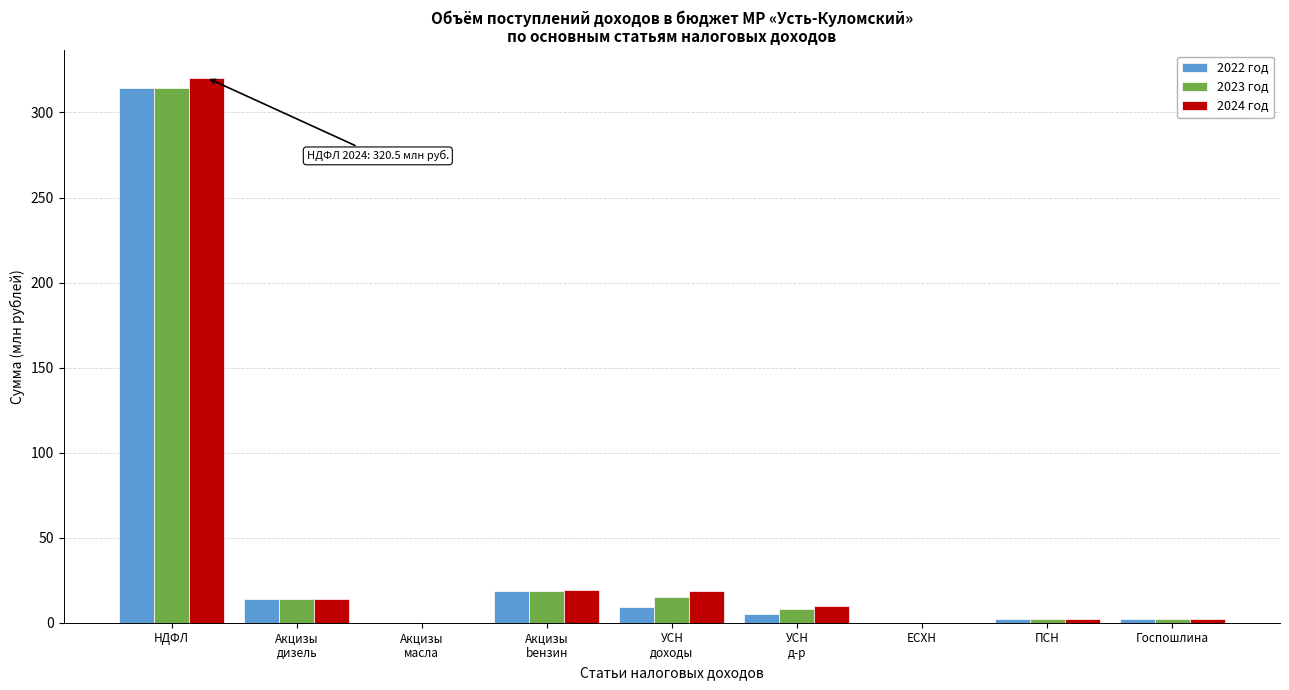

Is it true that 2023 год equals 176.1 at НДФЛ?

False